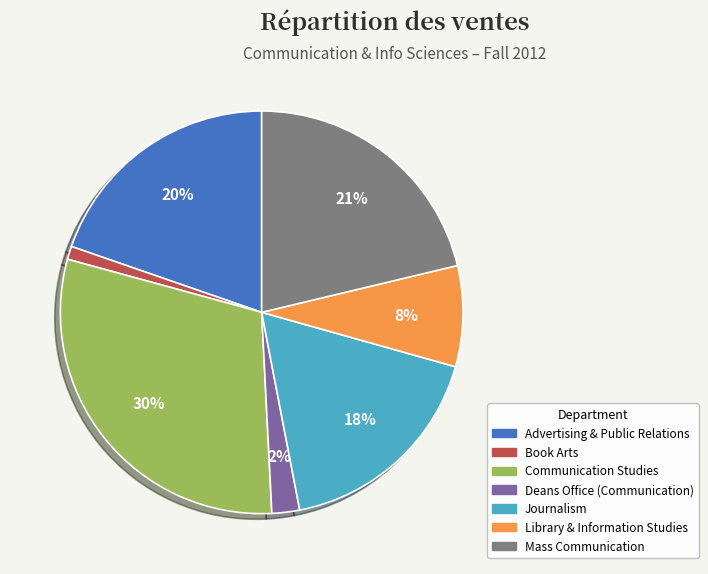

Which slice is the smallest?

Book Arts